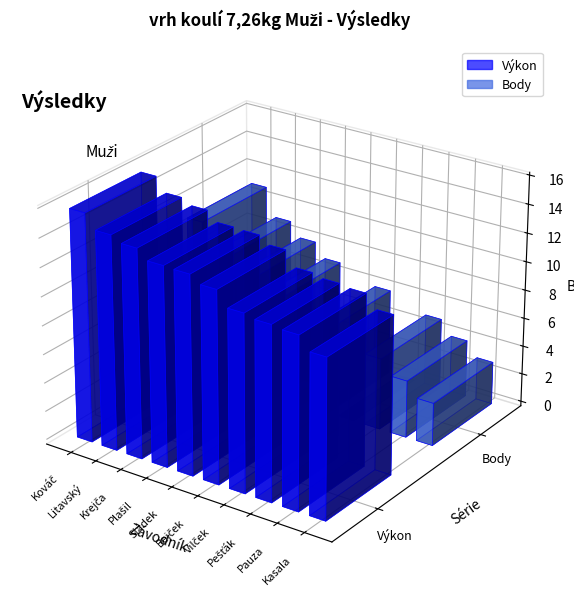

Which series has the largest range (max minus min)?

Body